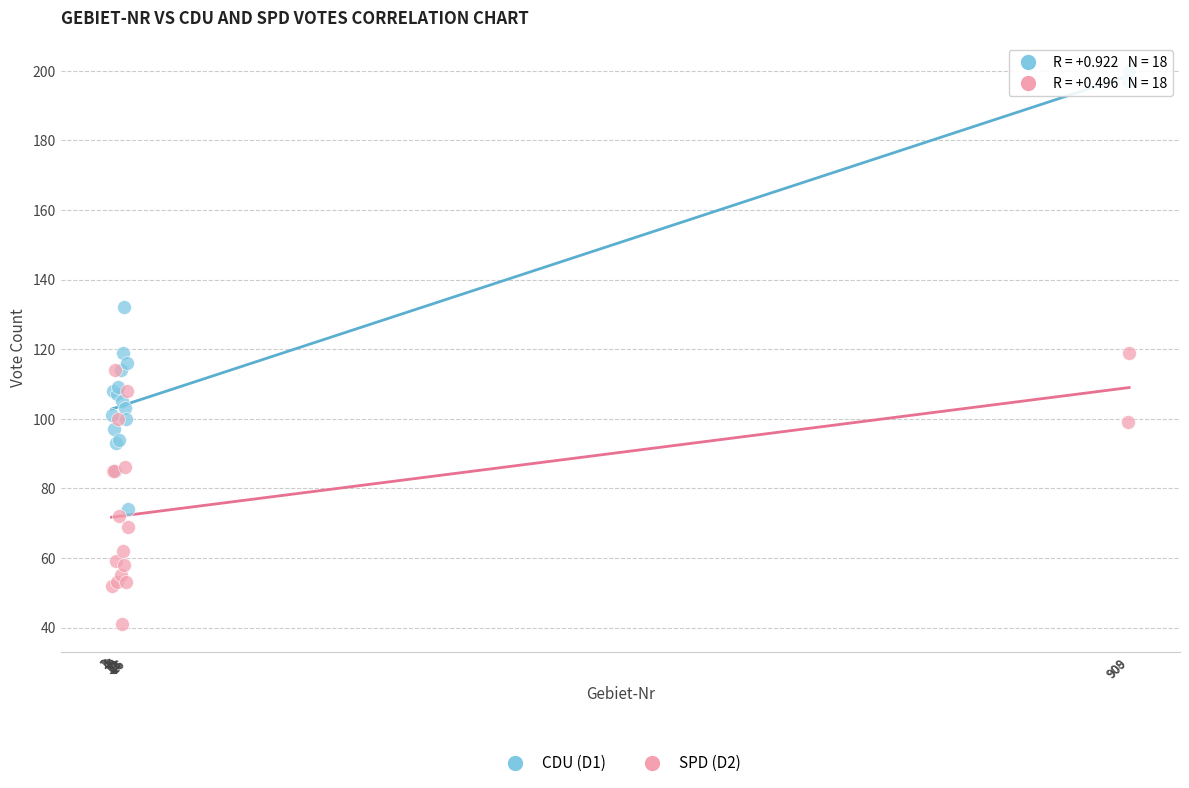

What are all the series names shown in the legend?

CDU (D1), SPD (D2)